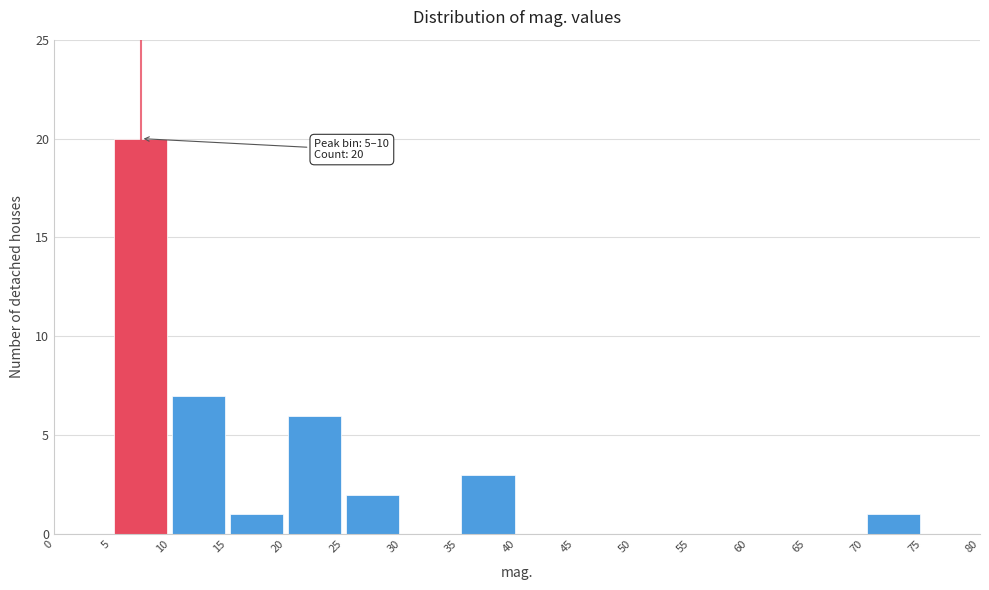

Over which range of the x-axis is the bar tallest?

5 to 10